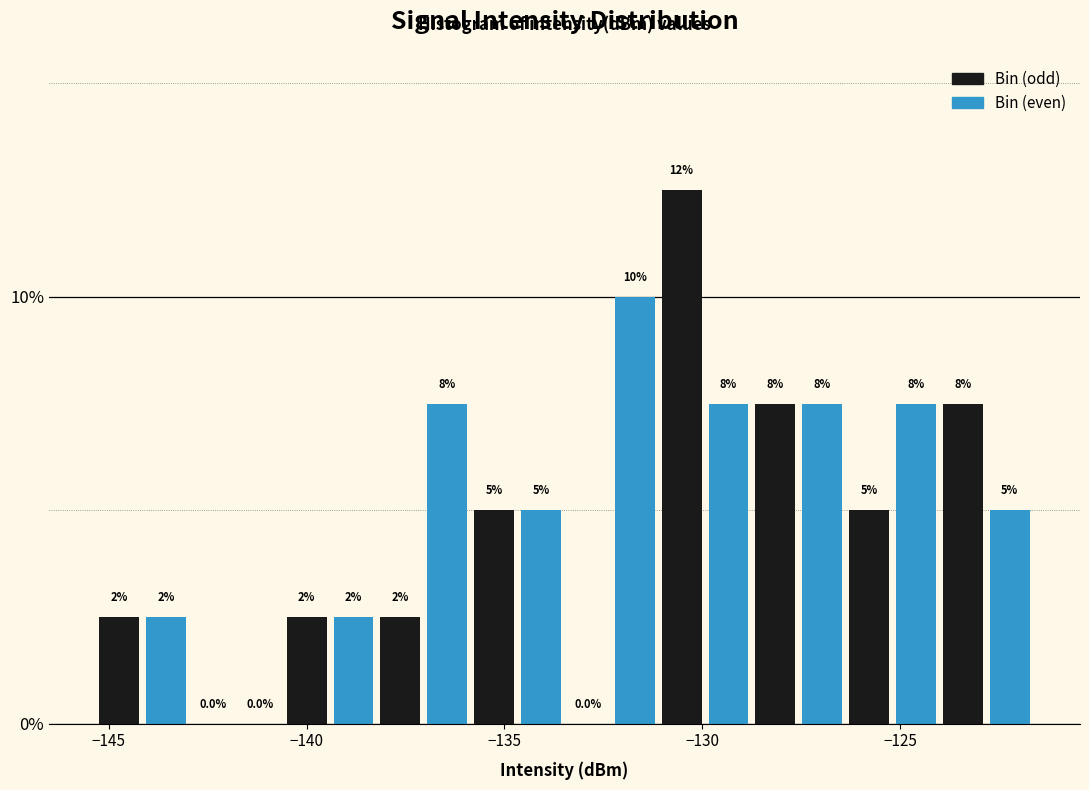

Around what value on the x-axis is the tallest bar? Give the approximate position of its centre, as read against the axis.

-130.5